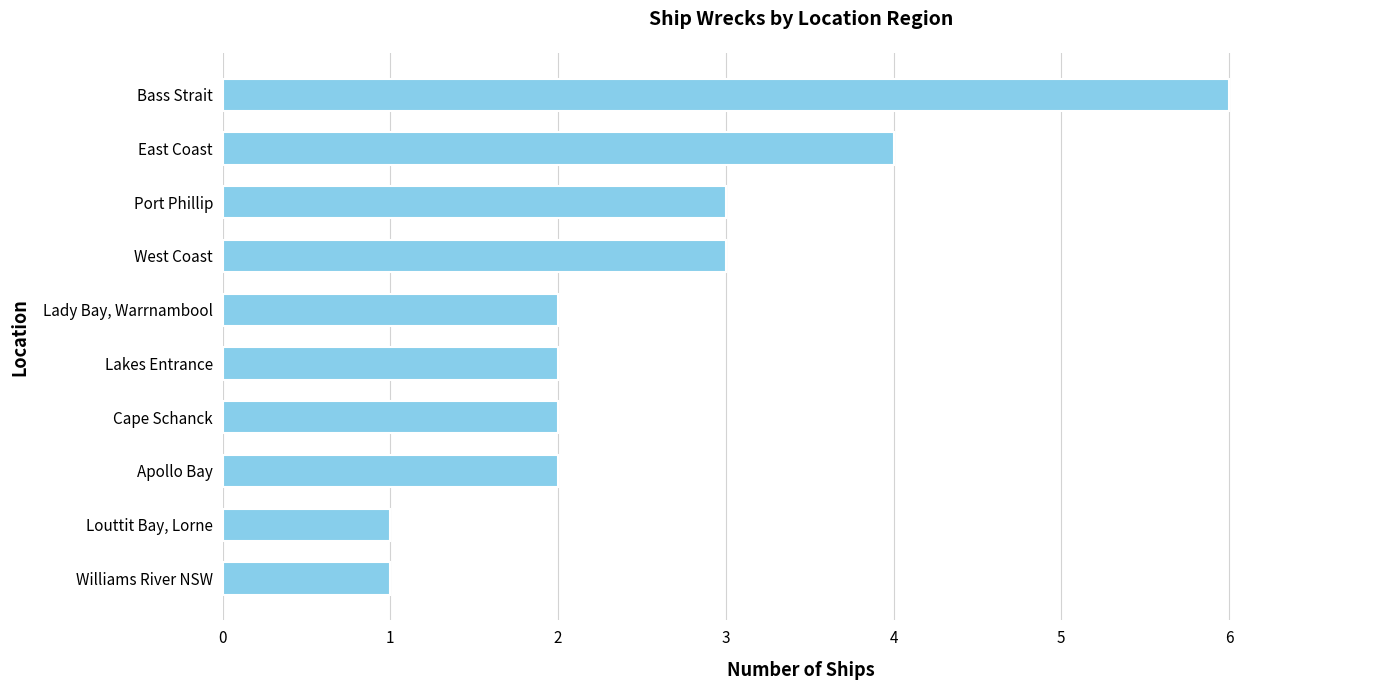

The chart shows a value of 1 at Cape Schanck. True or false?

False